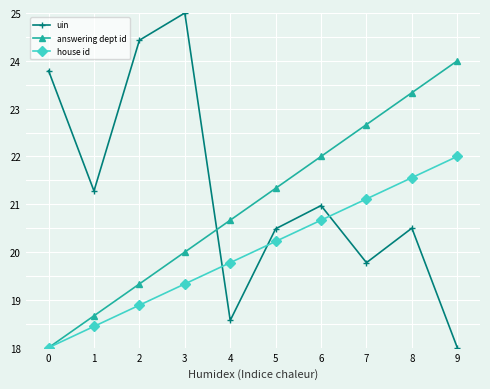

True or false: answering dept id has more than 0 interior local peaks.

False